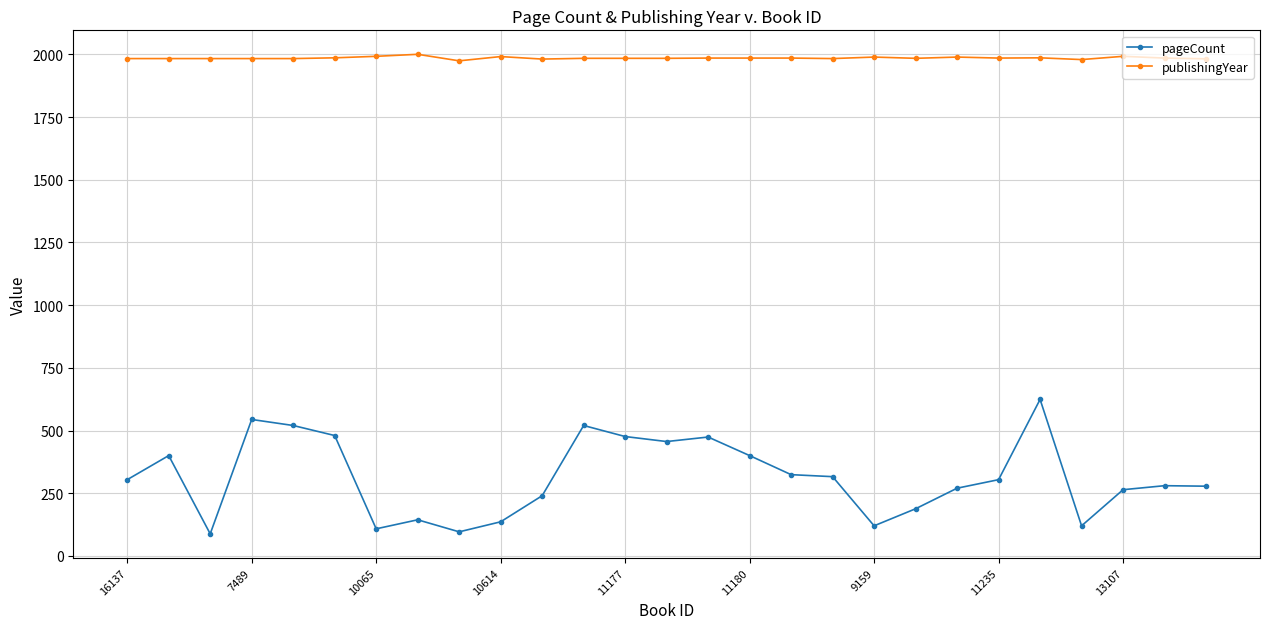

True or false: publishingYear and pageCount cross at least once.

False